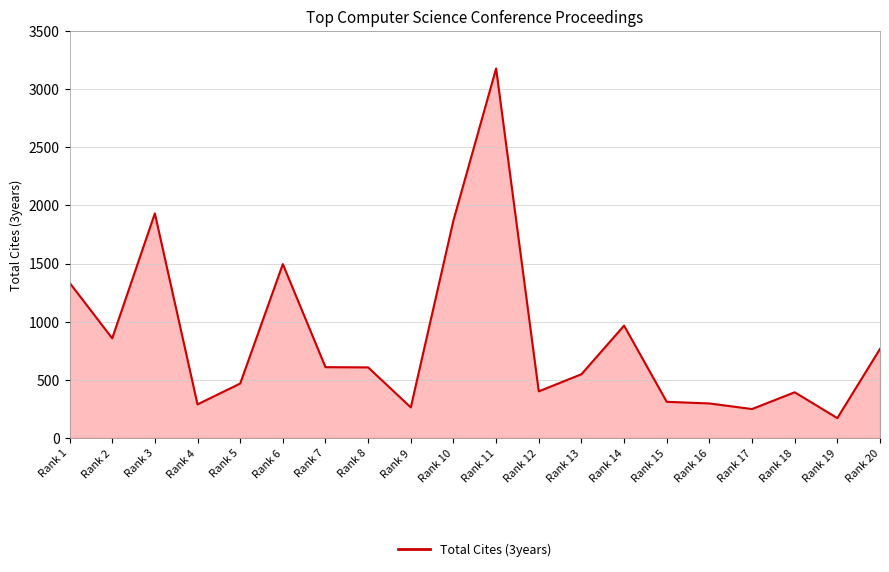

How many lines are shown in the chart?

1